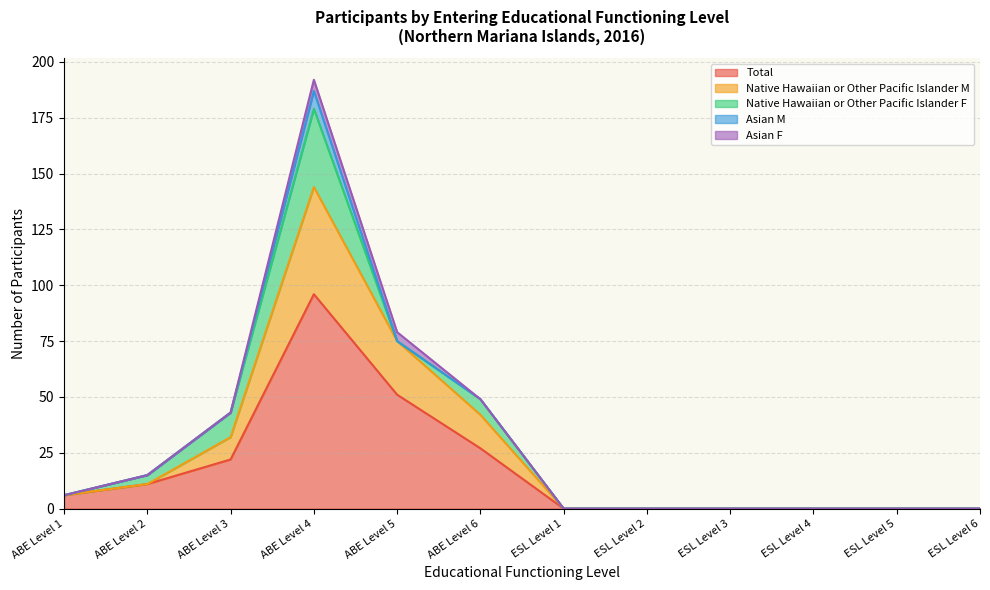

What is the spread (max minus min) of values at ABE Level 1?

6